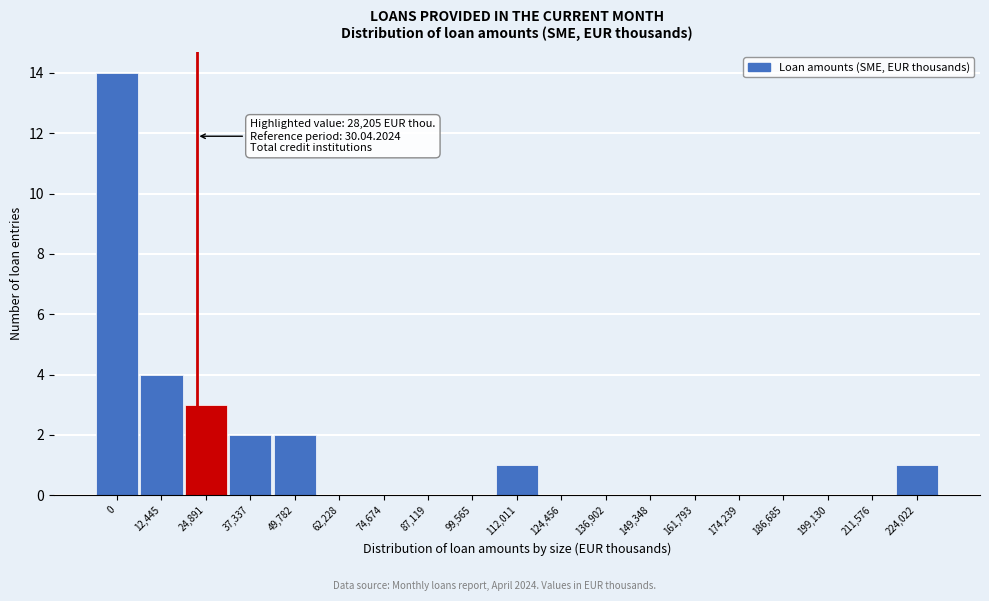

Reading left to right, extract all data points from this chart.

0=14	12,445=4	24,891=3	37,337=2	49,782=2	62,228=0	74,674=0	87,119=0	99,565=0	112,011=1	124,456=0	136,902=0	149,348=0	161,793=0	174,239=0	186,685=0	199,130=0	211,576=0	224,022=1